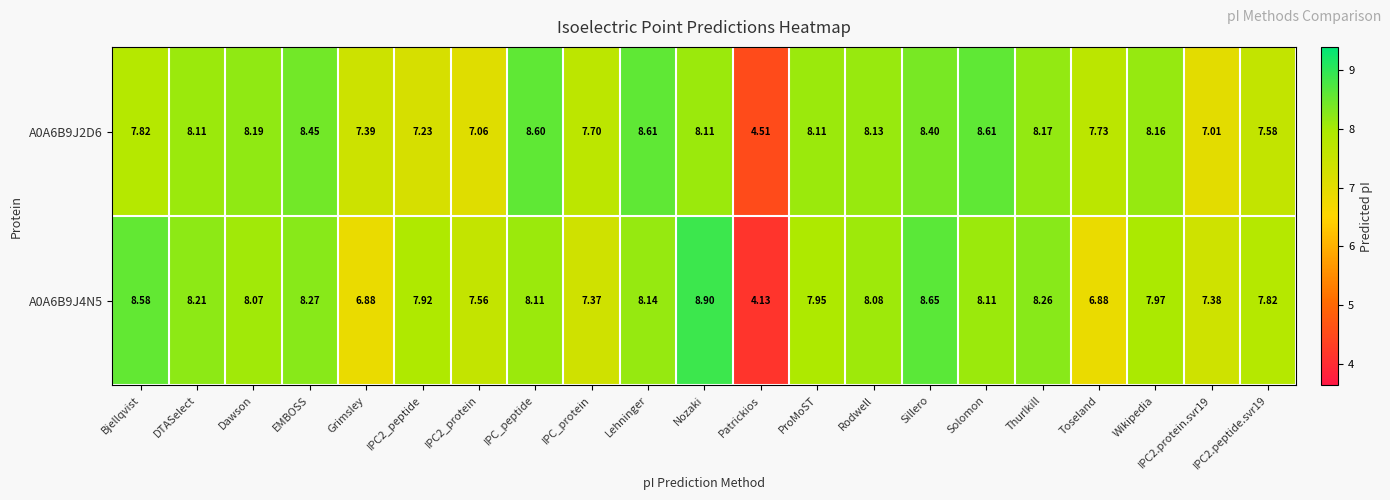

Where does the A0A6B9J2D6 series first go above 8?

DTASelect